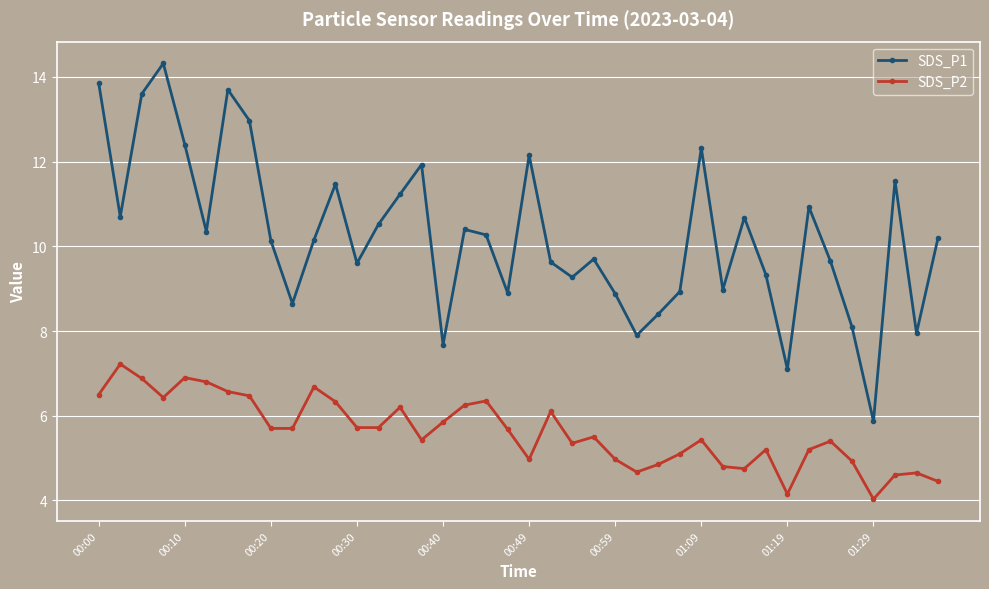

What is the lowest value of the SDS_P1 series?

5.9